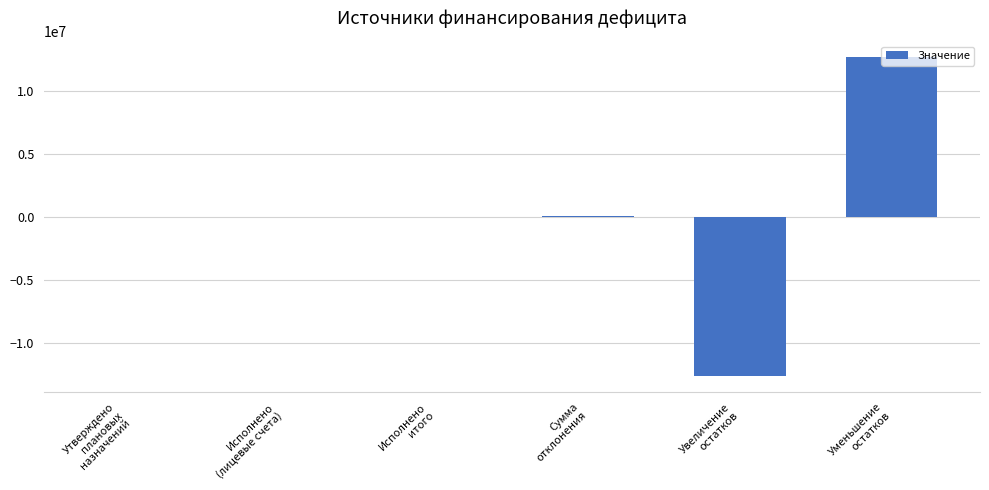

What is the sum of all values?

3688.9